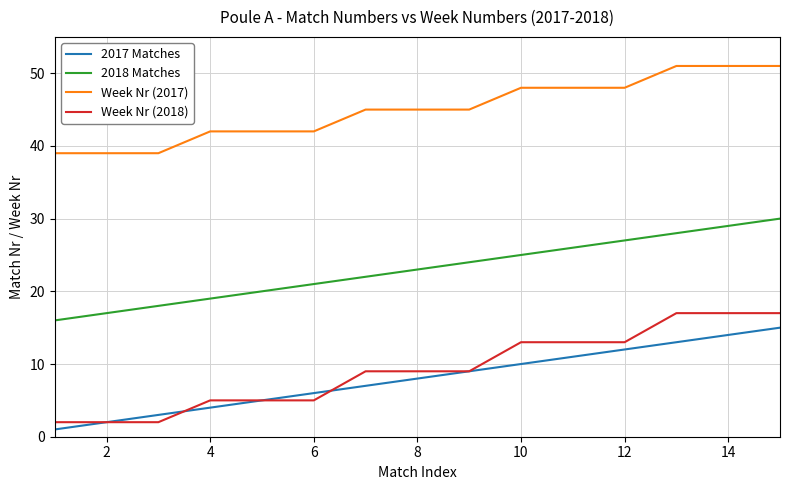

Which series has the largest total across all categories?

Week Nr (2017)